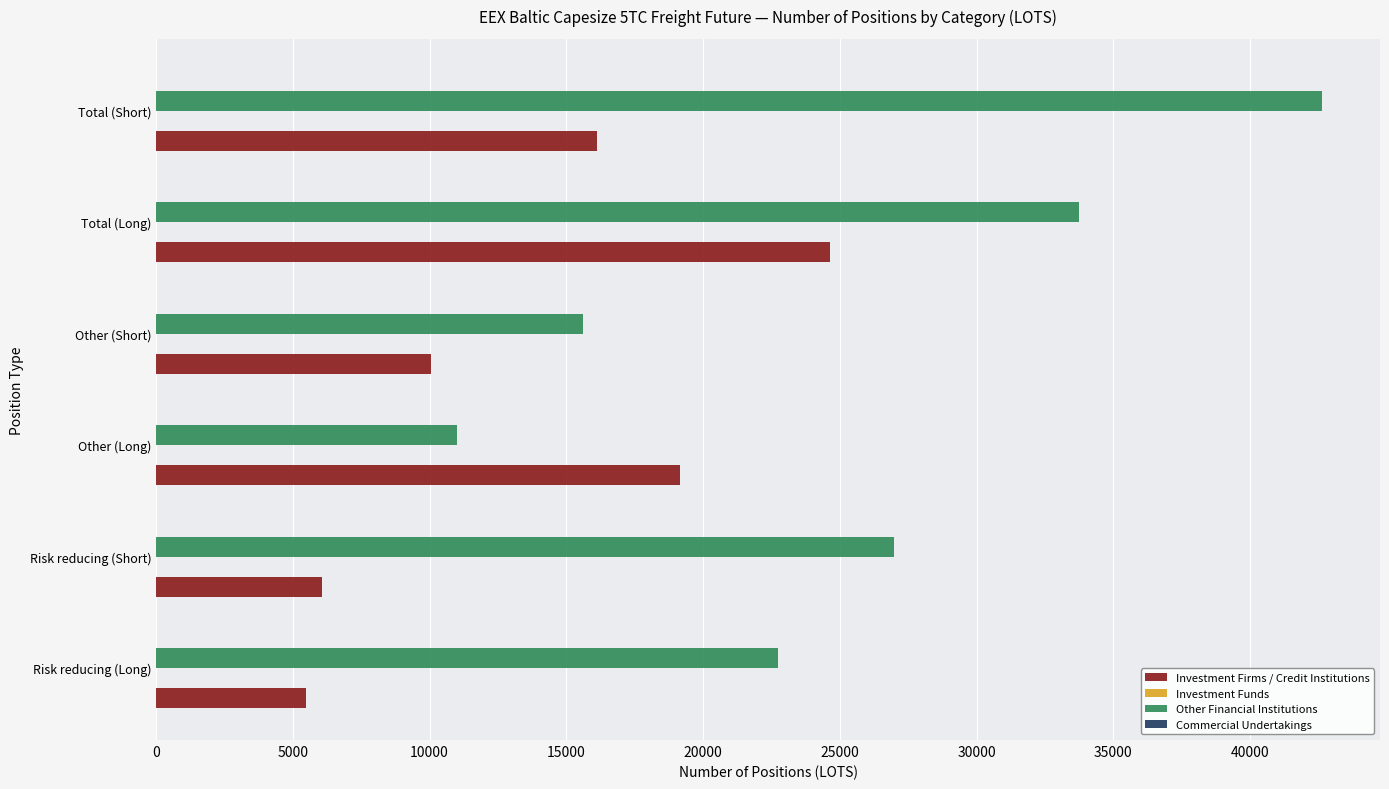

List the series in order of their peak value, lowest first.

Investment Firms / Credit Institutions, Other Financial Institutions